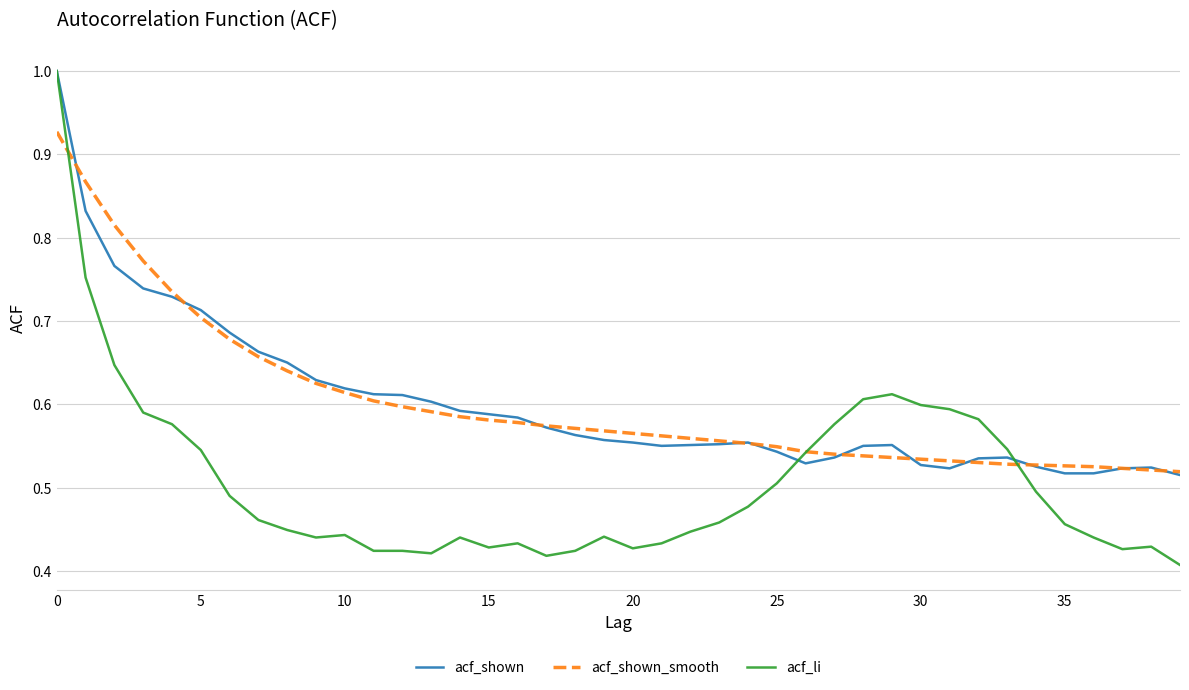

Which series has the largest range (max minus min)?

acf_li